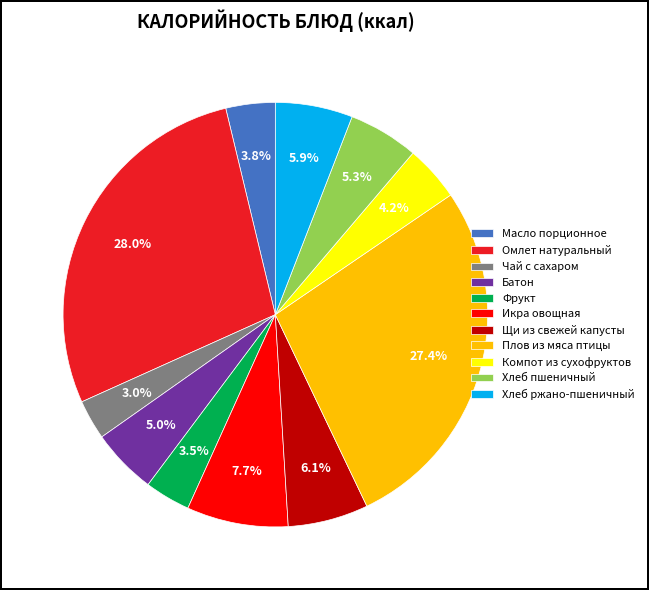

How many slices are in this pie chart?

11